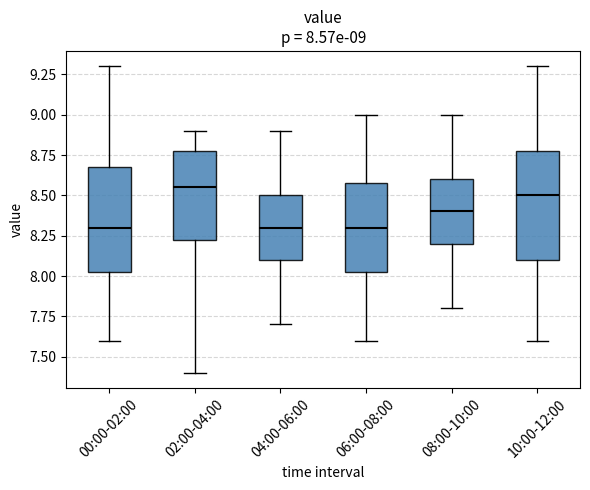

Which box has the highest median line?

02:00-04:00